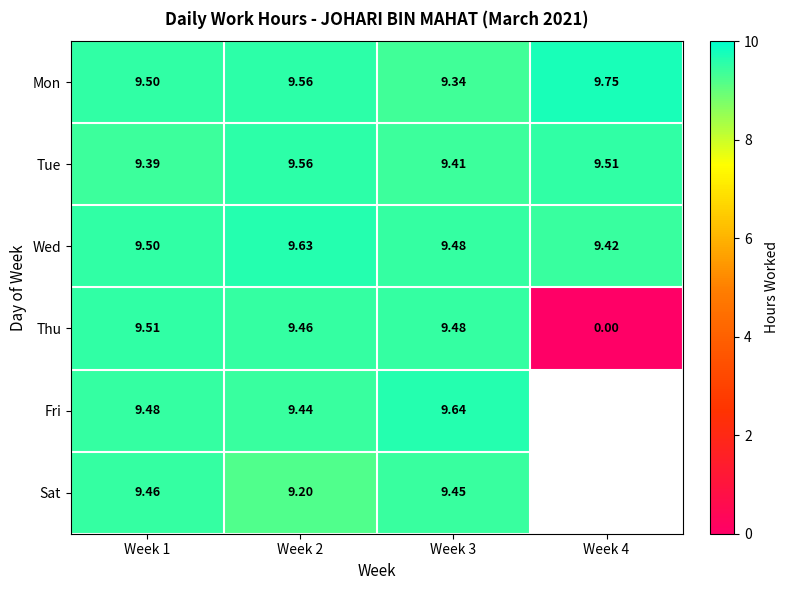

Is it true that Sat equals 9.5 at Week 1?

True